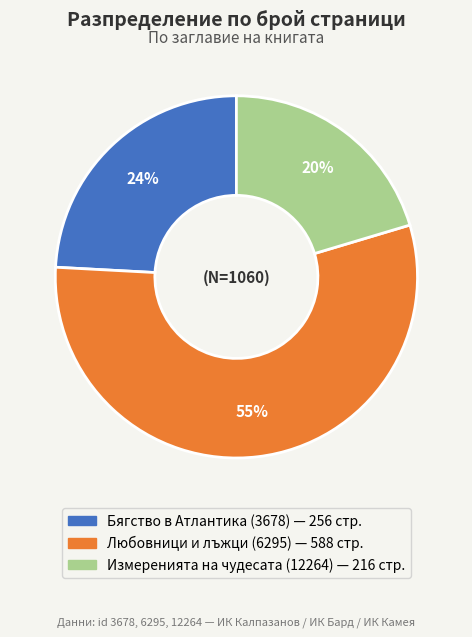

What is the ratio of the value at Любовници и лъжци (6295) to the value at Бягство в Атлантика (3678)?

2.3